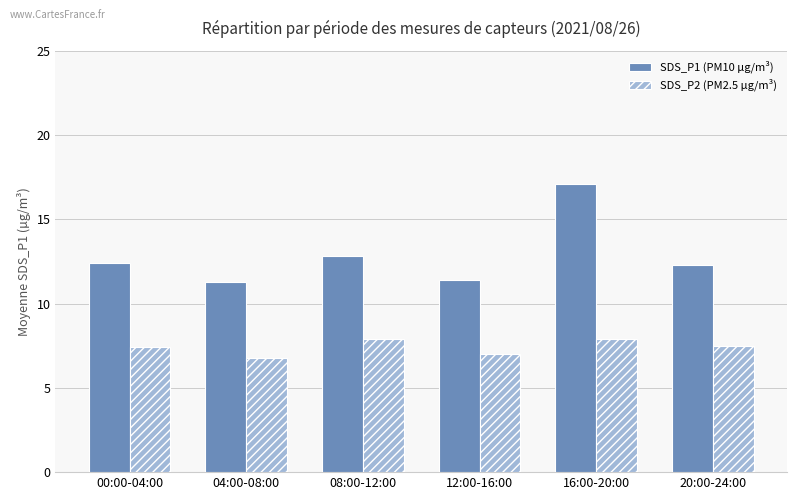

Is the value of SDS_P1 (PM10 µg/m³) at 04:00-08:00 greater than the value of SDS_P2 (PM2.5 µg/m³) at 00:00-04:00?

Yes